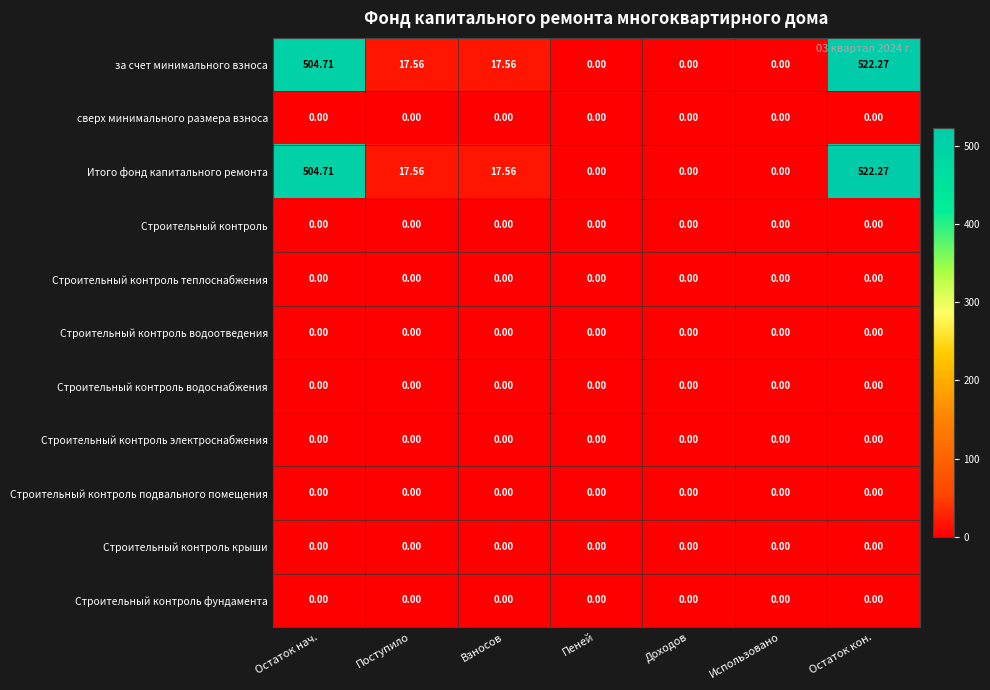

At which category is the sum across all series the highest?

Остаток кон.